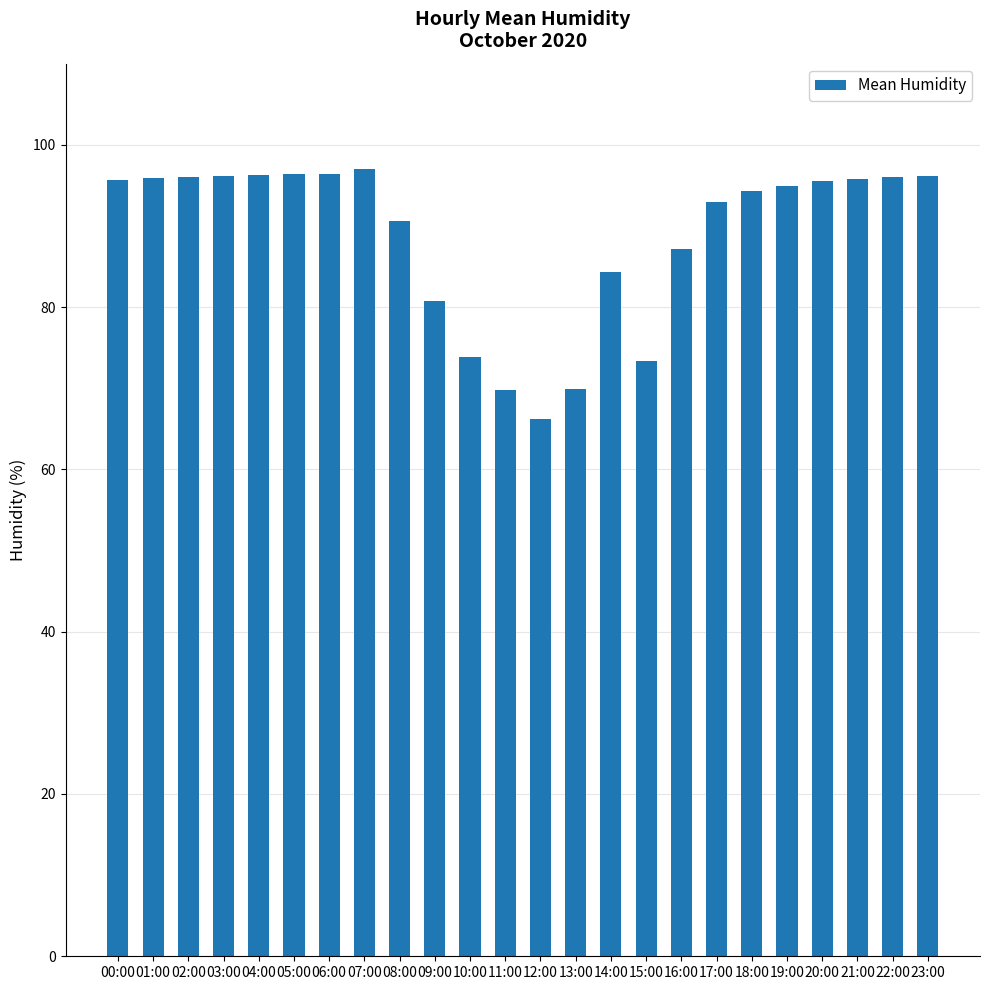

True or false: the data shows 94.3 at 18:00.

True